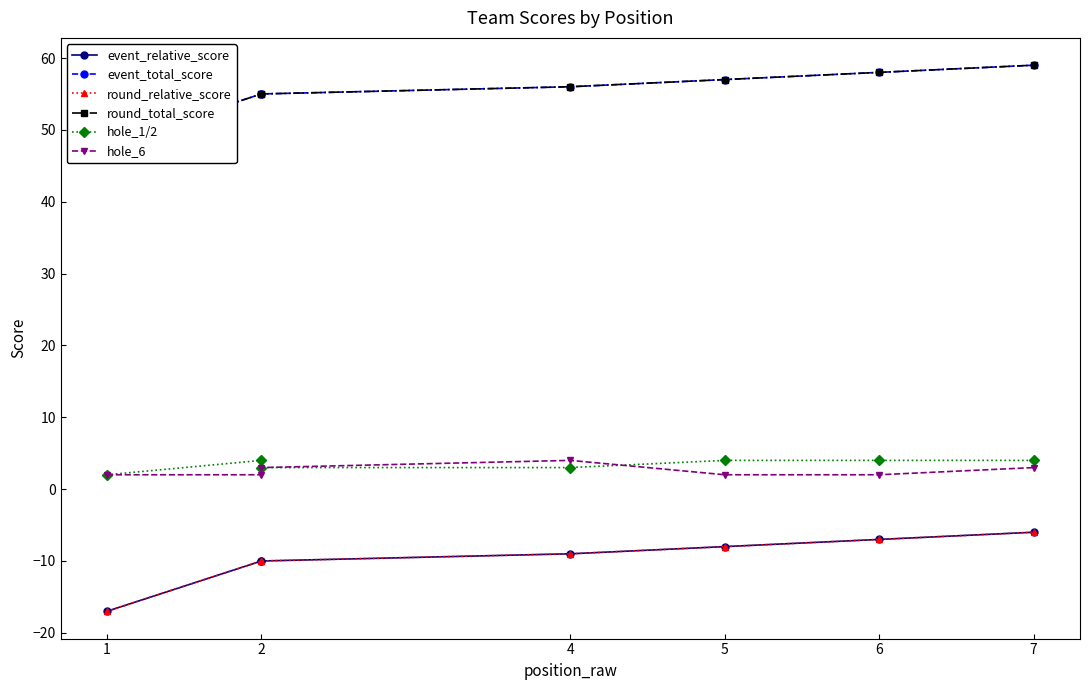

The value of round_total_score at 5 is 75. True or false?

False